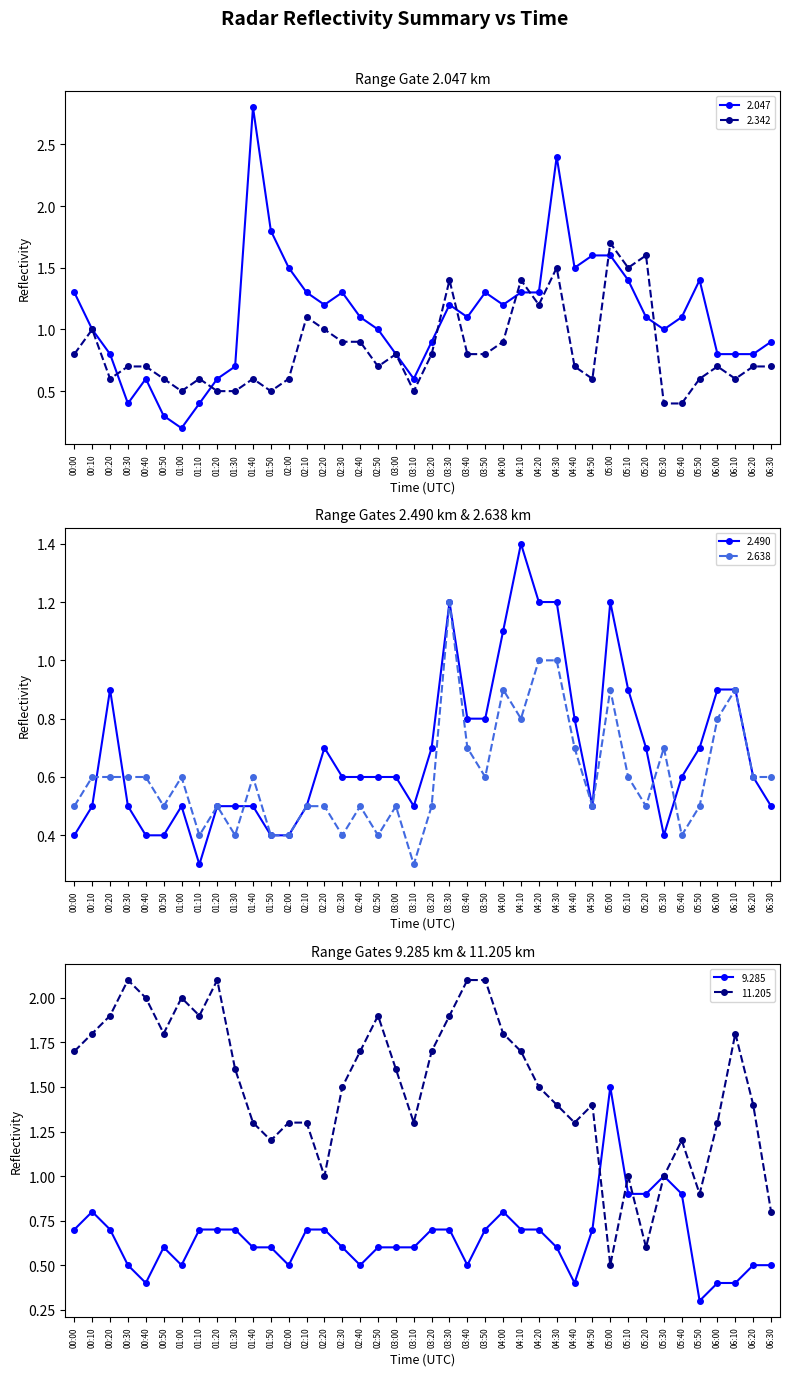

What is the highest value of the 2.490 series?

1.4